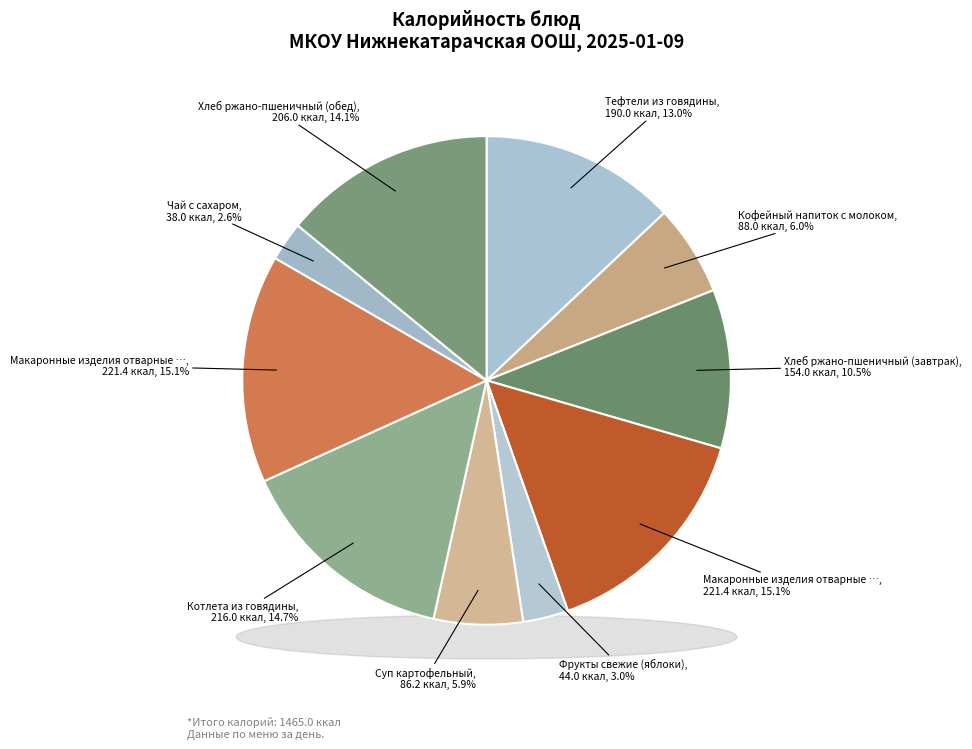

How many slices are in this pie chart?

10